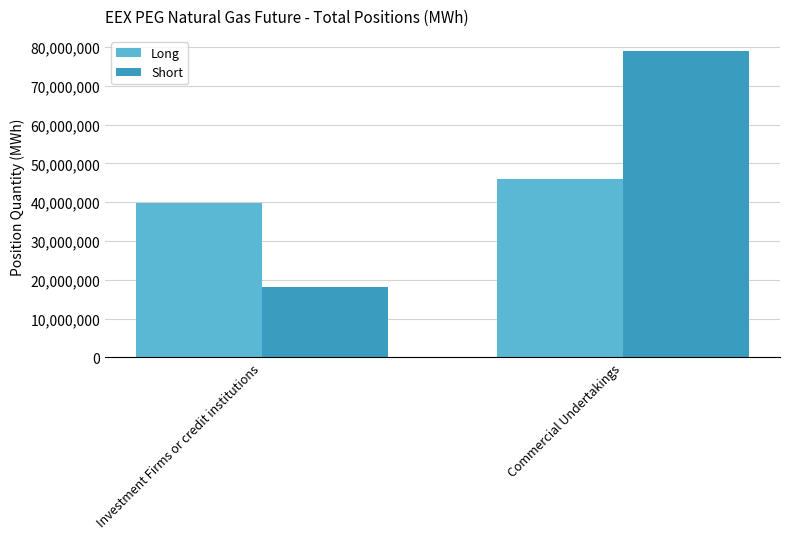

What is the average value of the Short series?

48511626.5